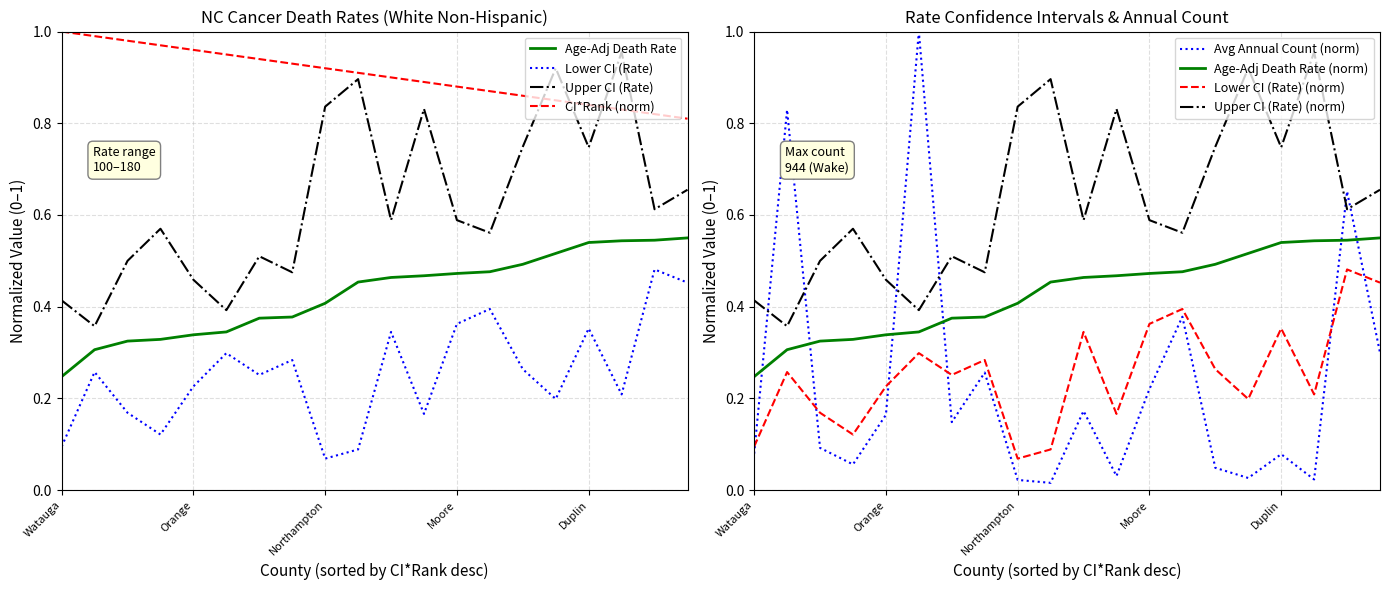

The value of Average Annual Count at Warren is 0.0. True or false?

True